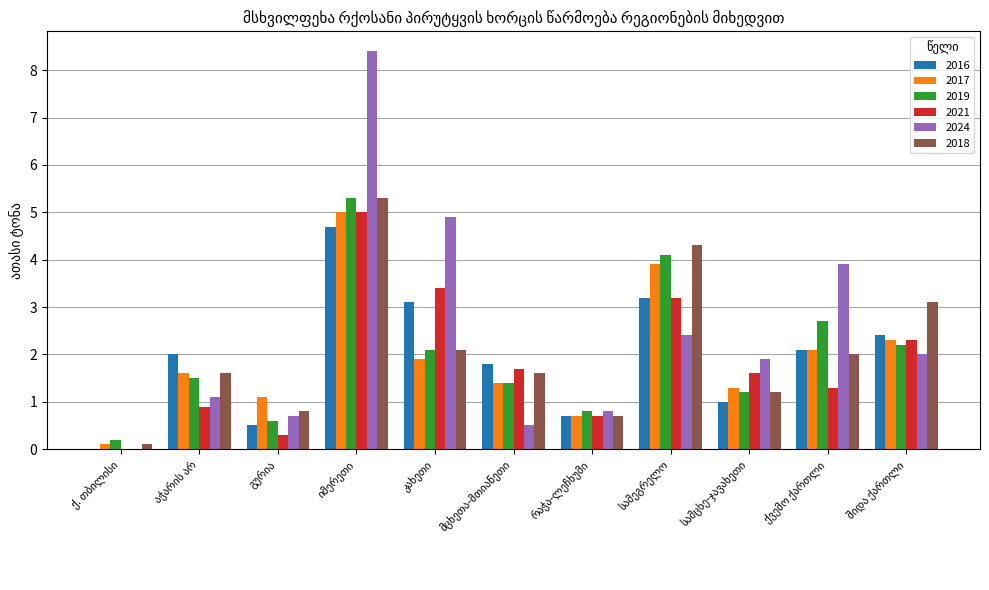

How many series are shown in this chart?

6